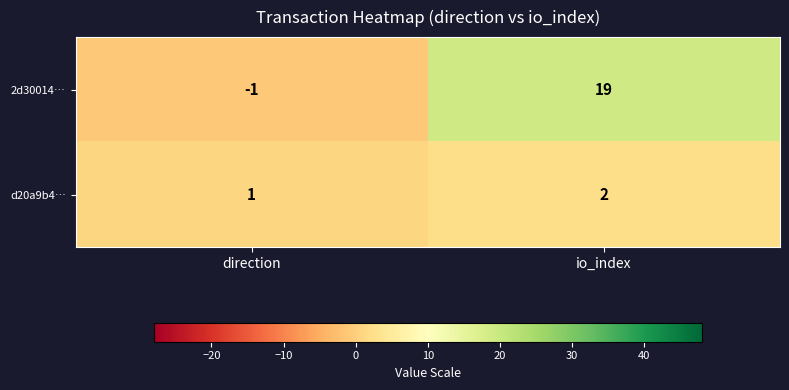

Is it true that d20a9b4… equals 2 at io_index?

True